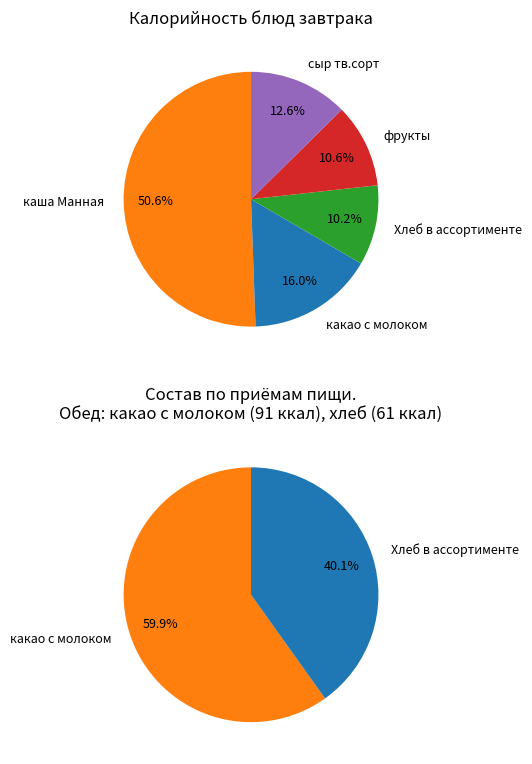

Combined, do сыр тв.сорт and какао с молоком account for over 50%?

No